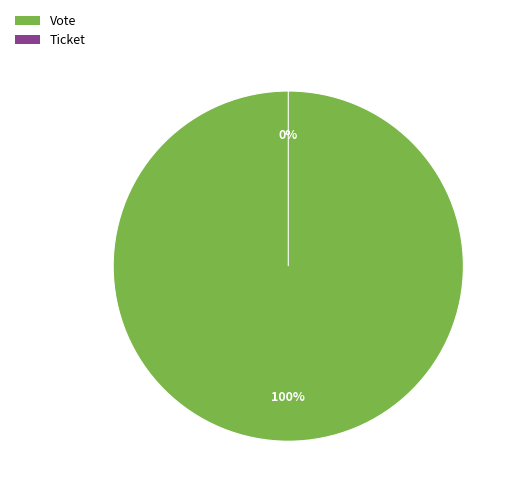

What percentage is the Vote slice, to the nearest percent?

100%